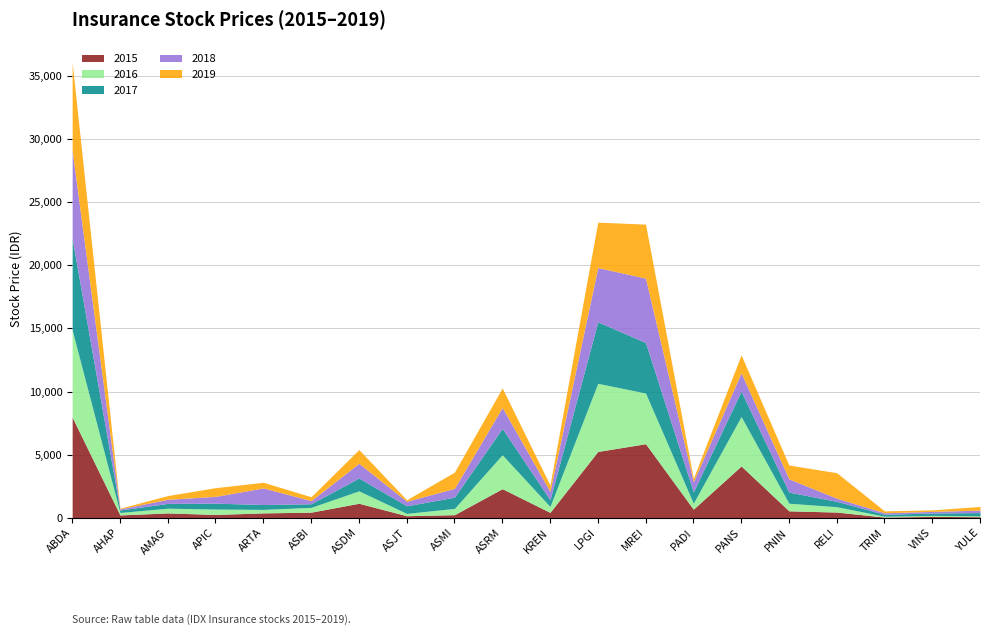

In 2017, how many points are higher than both neighbors (excluding endpoints)?

5